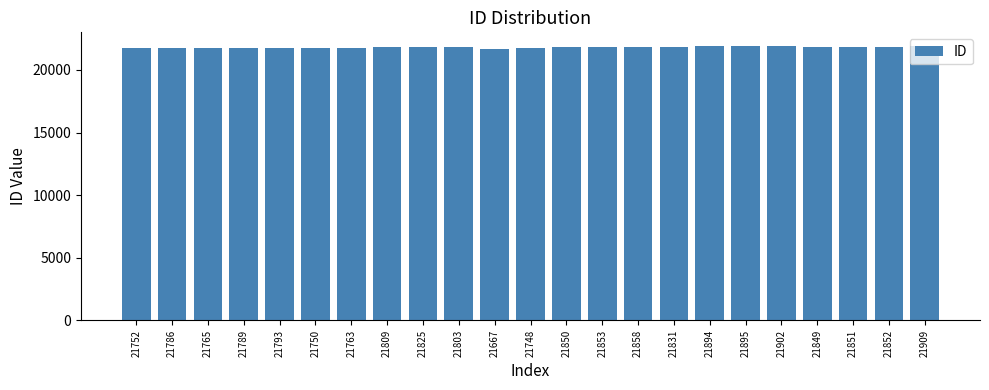

How many values are below 21825?

11